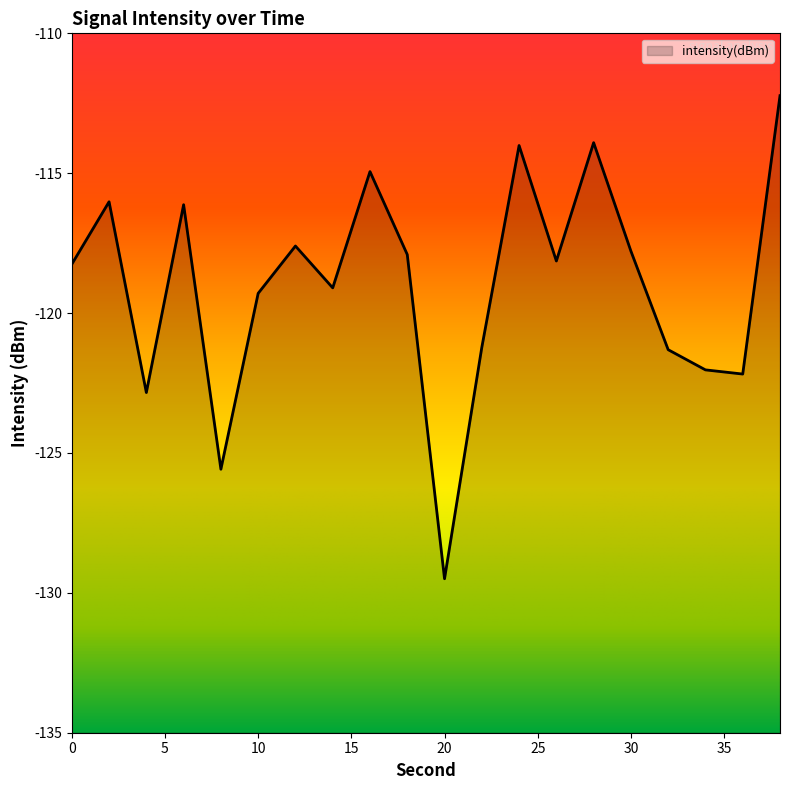

At which category does the chart reach its minimum across all series?

20